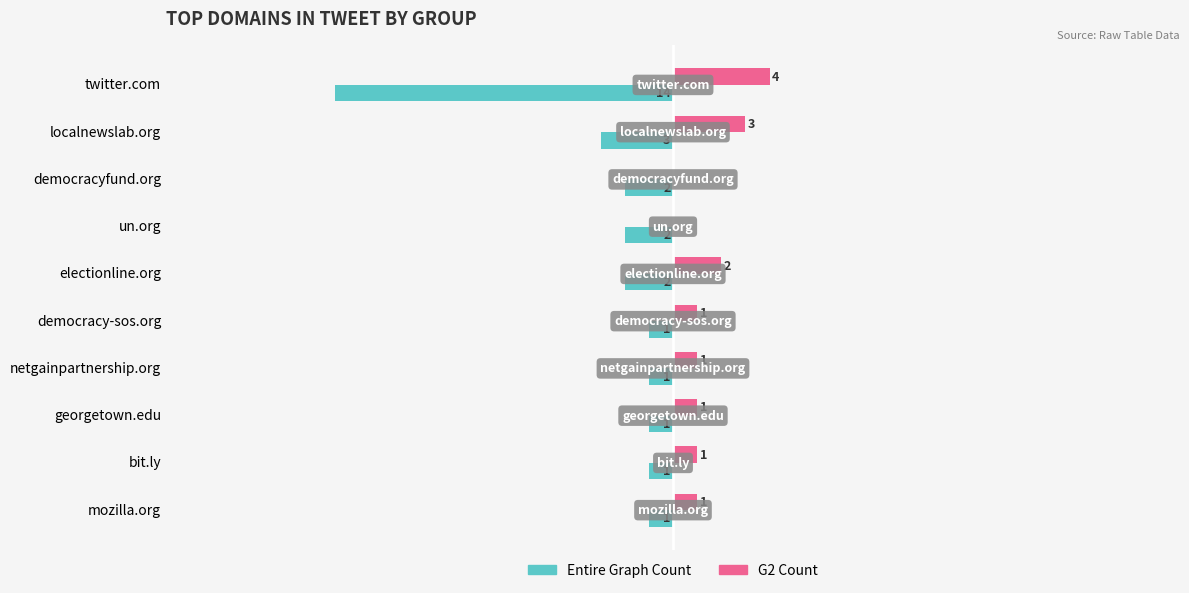

Which series changed the most between twitter.com and electionline.org?

Entire Graph Count